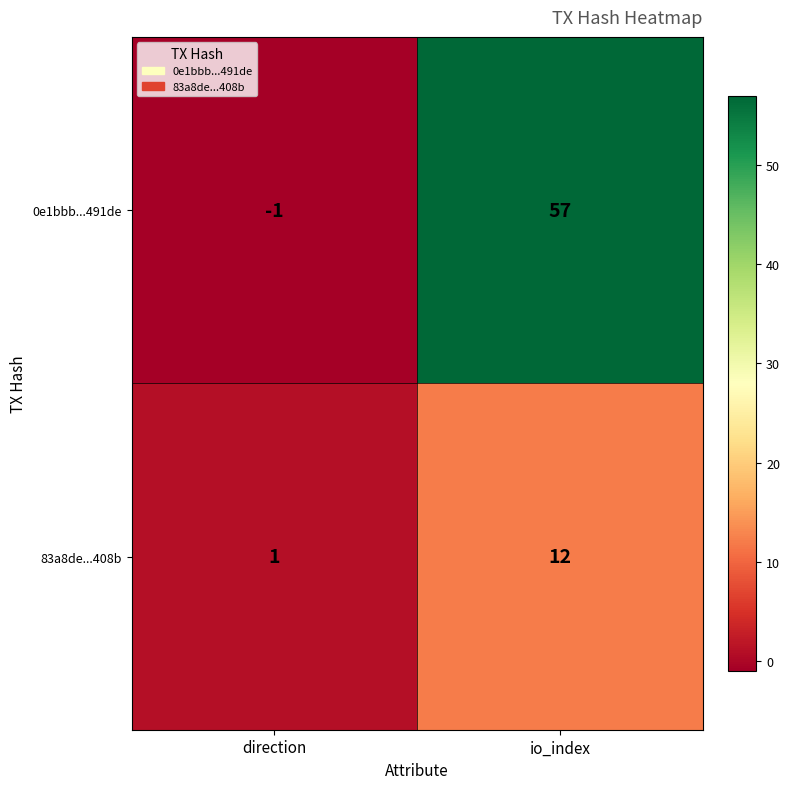

How many negative values does the 0e1bbb...491de series have?

1